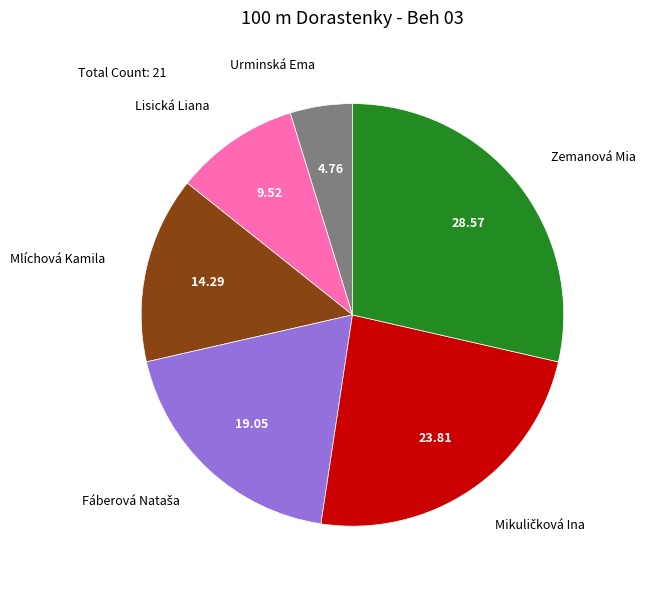

What is the smallest slice in the pie chart?

Urminská Ema